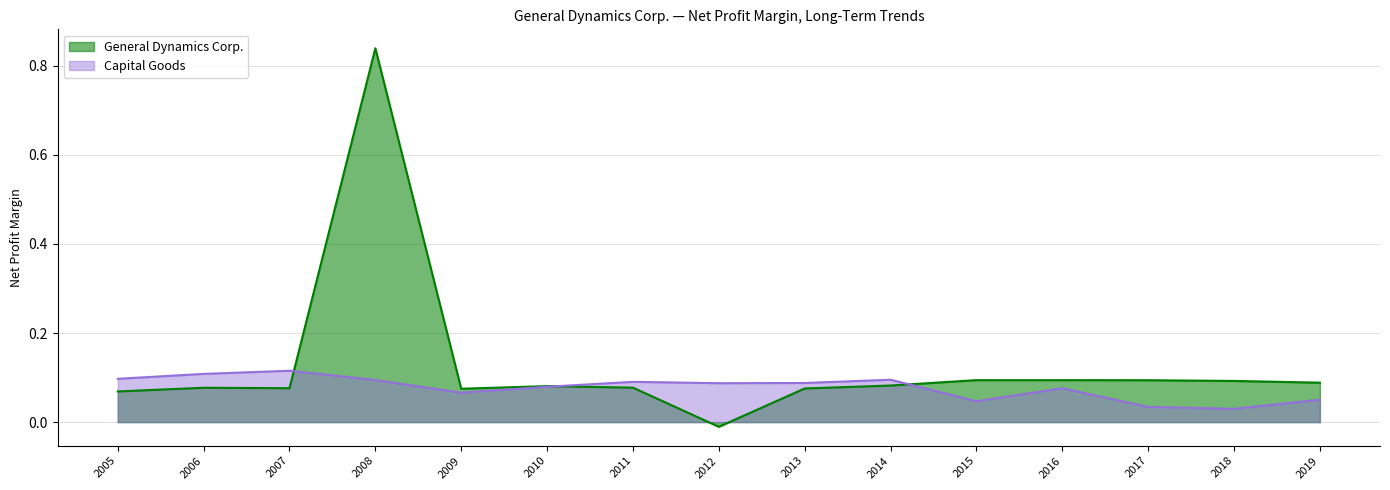

Between which two adjacent categories do Capital Goods and General Dynamics Corp. first intersect?

2007 and 2008